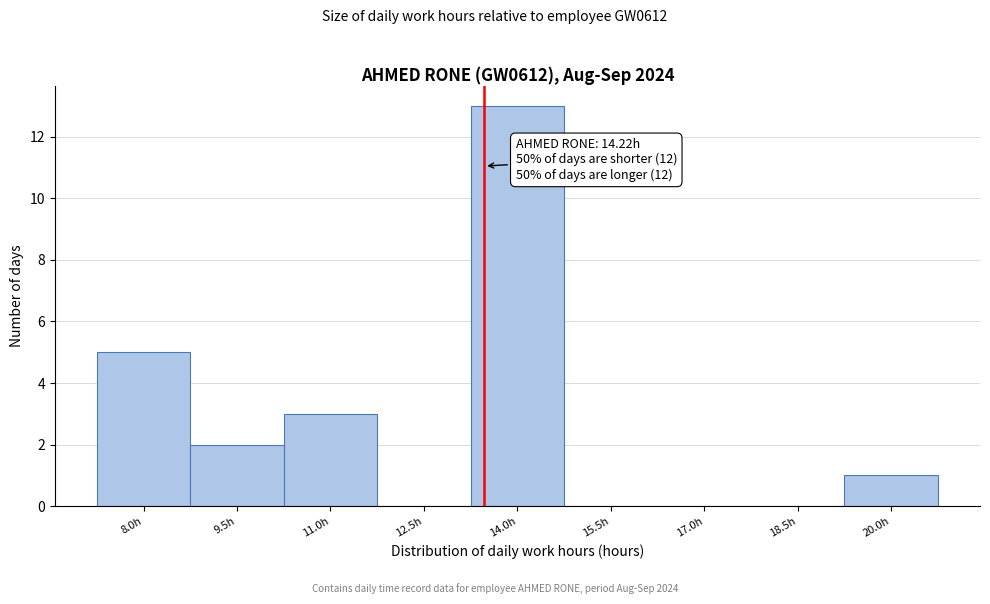

Reading right to left, what are all the values shown in this chart?

20.0h=1	18.5h=0	17.0h=0	15.5h=0	14.0h=13	12.5h=0	11.0h=3	9.5h=2	8.0h=5